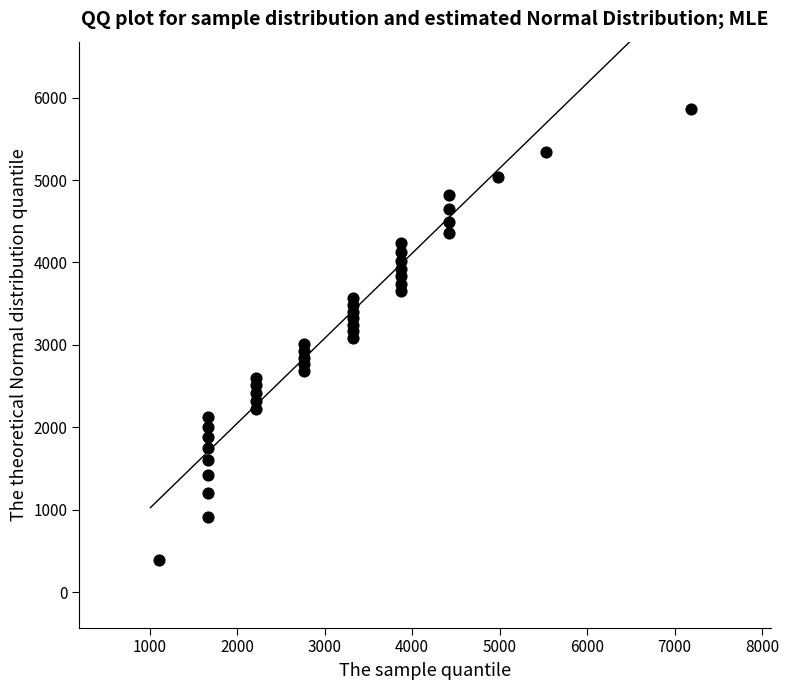

What is the range of Y values (max minus min)?

5469.2